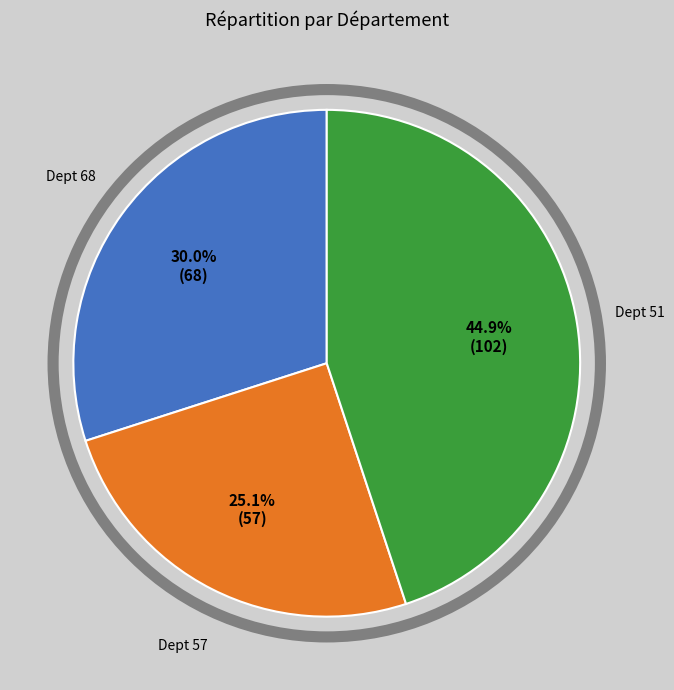

Is there any slice that represents more than half of the pie?

No